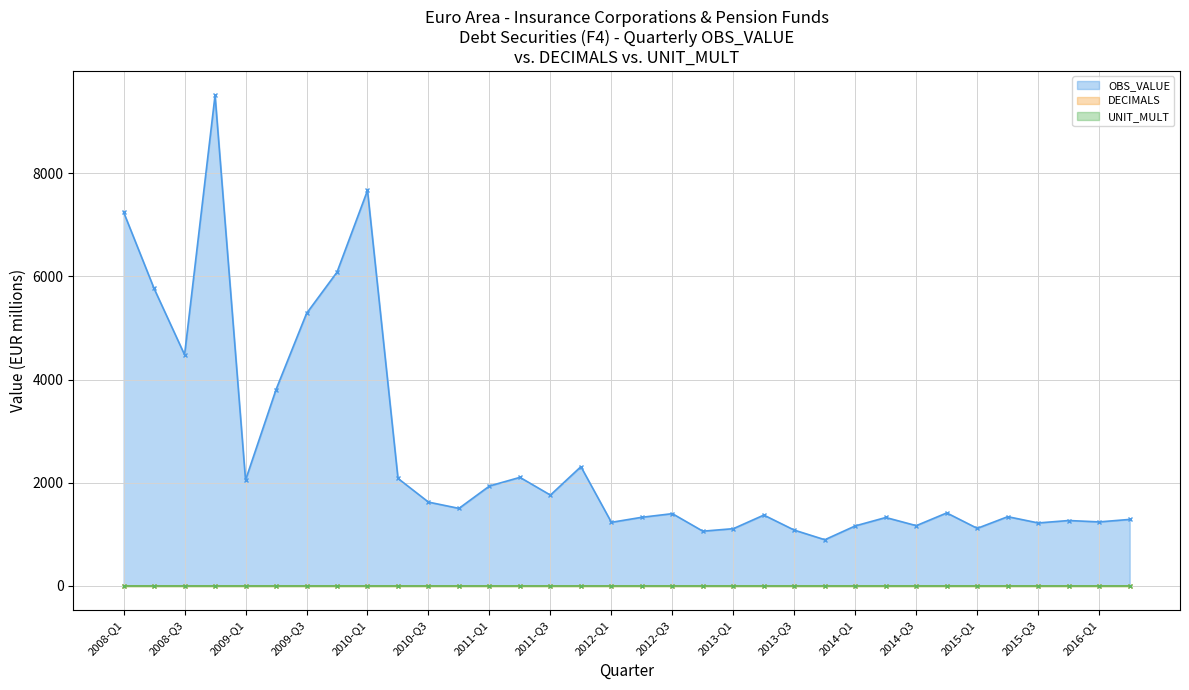

True or false: OBS_VALUE (line) and UNIT_MULT (line) cross at least once.

False